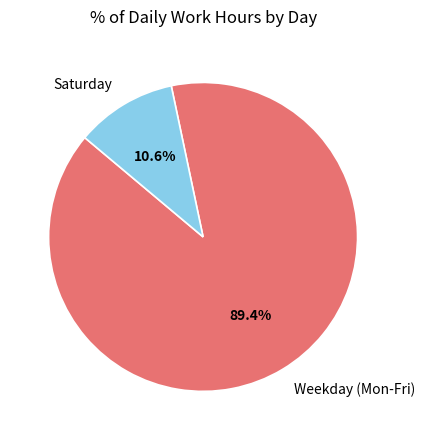

What is the largest slice in the pie chart?

Weekday (Mon-Fri)